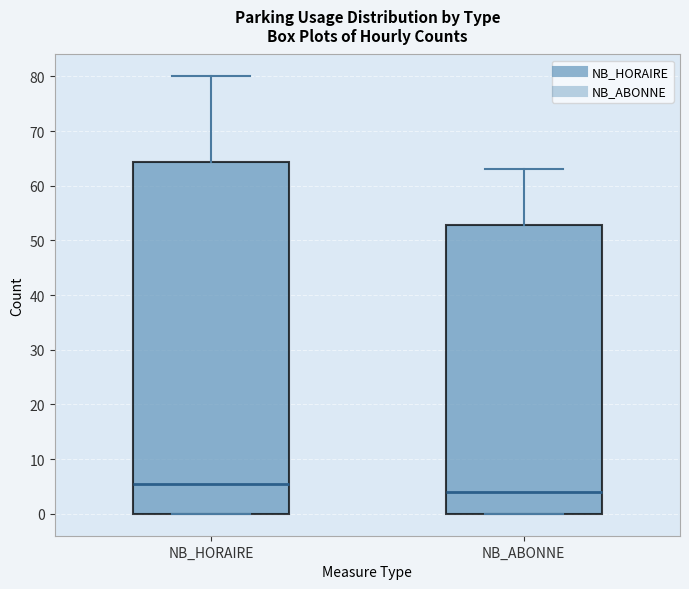

Which box has the highest median line?

NB_HORAIRE